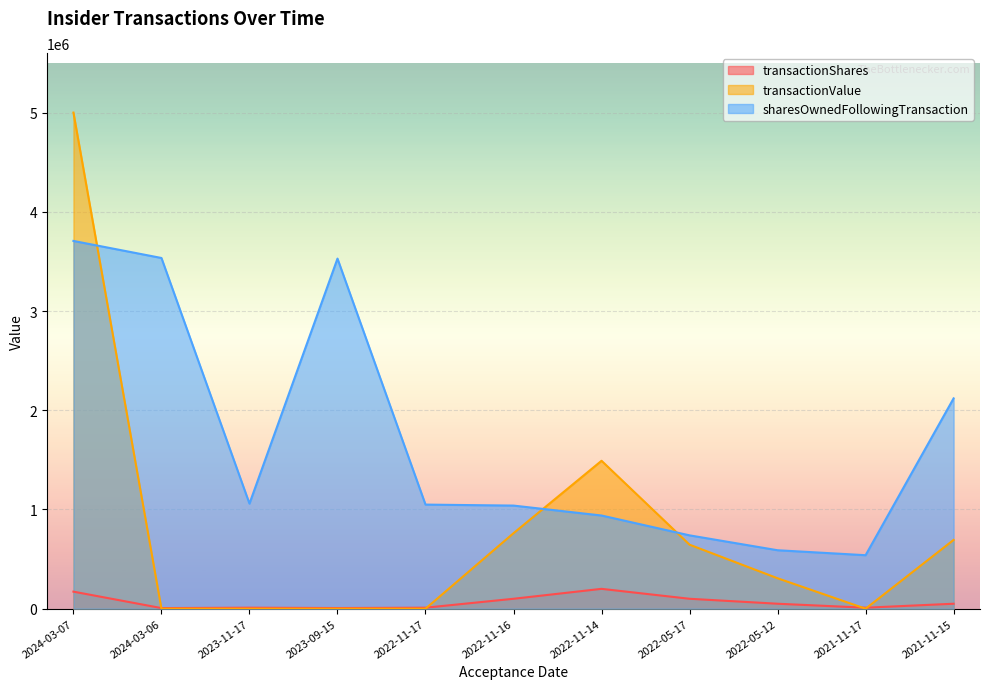

The transactionShares series shows 157999 at 2022-05-17. True or false?

False